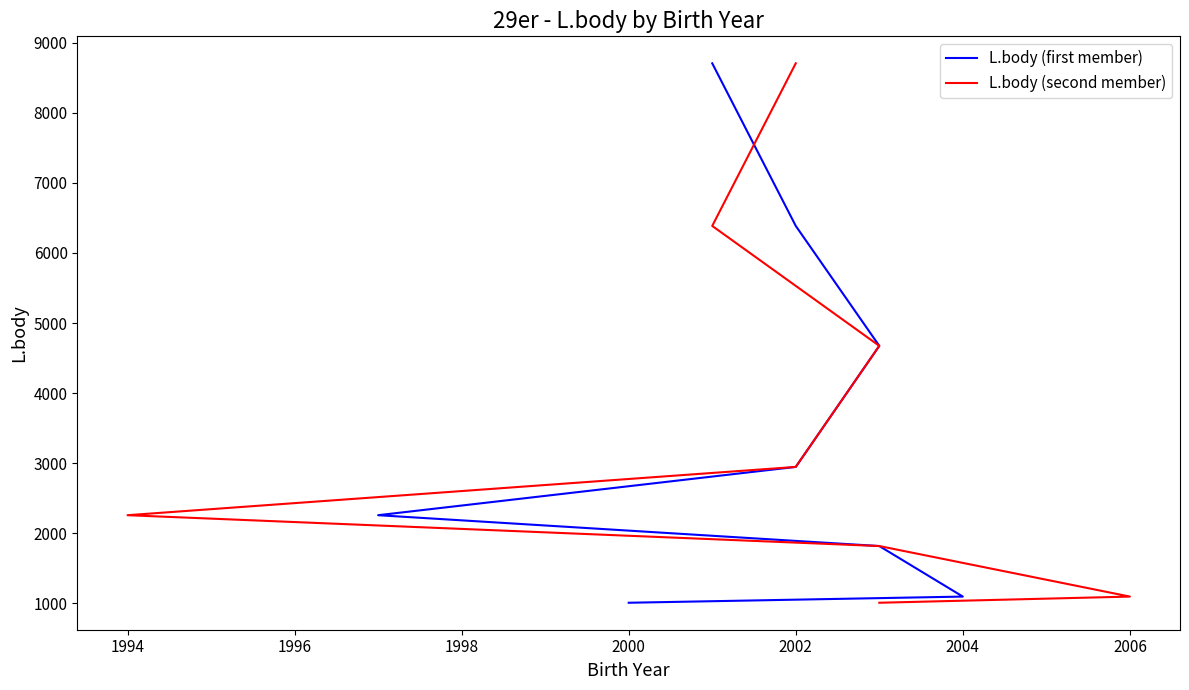

True or false: L.body (first member) and L.body (second member) intersect in this chart.

False